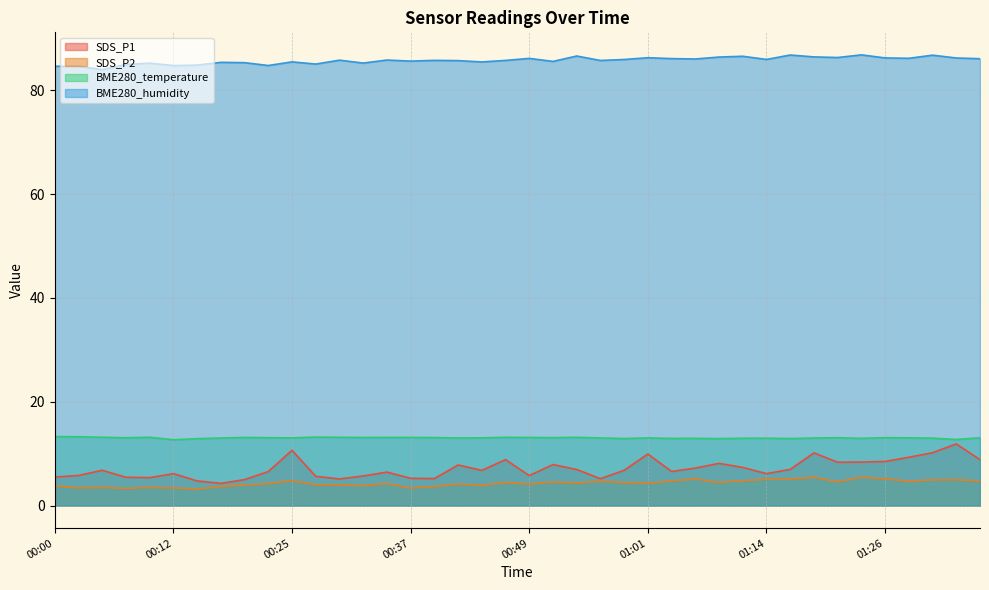

List the series in order of their peak value, lowest first.

SDS_P2, SDS_P1, BME280_temperature, BME280_humidity